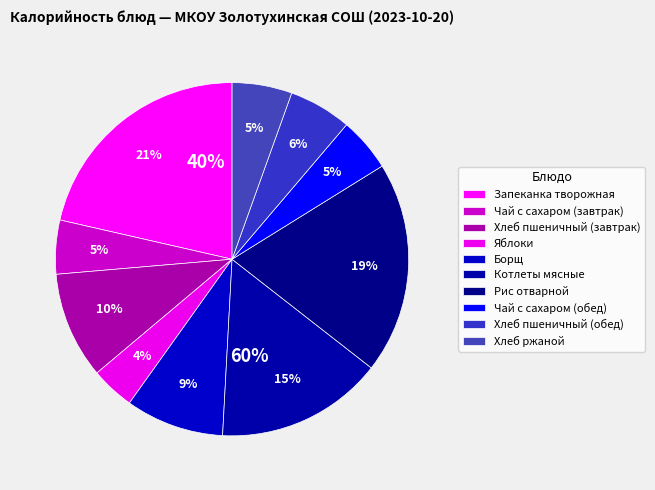

Is there any slice that represents more than half of the pie?

No